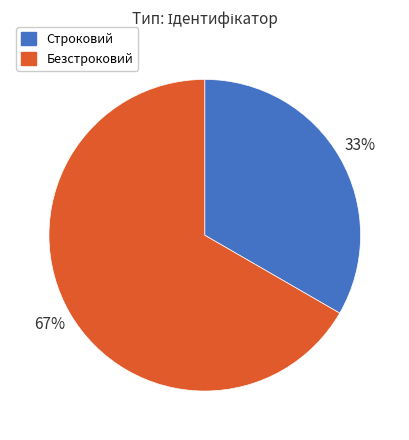

Which category accounts for the majority?

Безстроковий